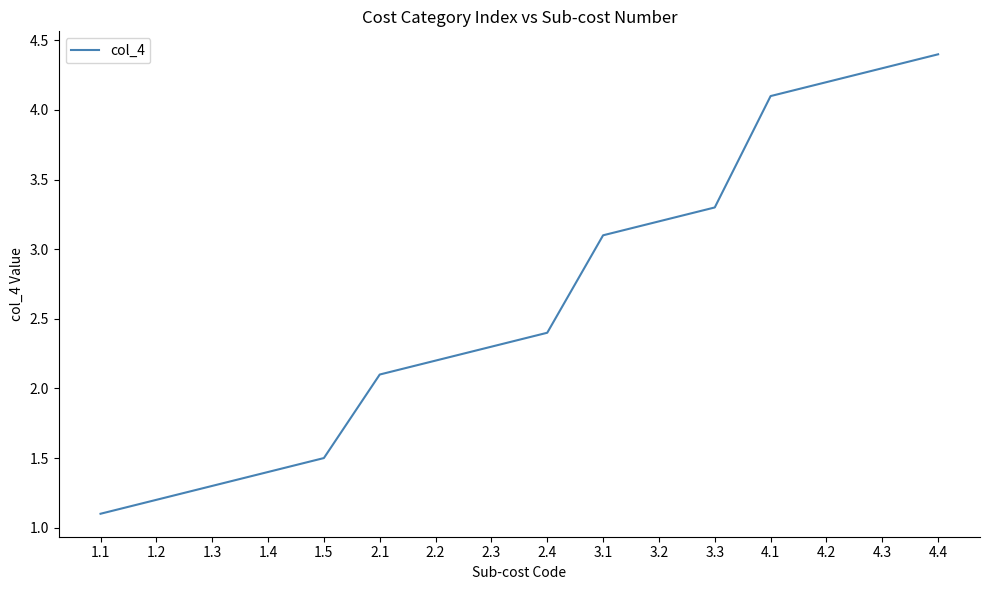

List the labels in order of value, smallest first.

1.1, 1.2, 1.3, 1.4, 1.5, 2.1, 2.2, 2.3, 2.4, 3.1, 3.2, 3.3, 4.1, 4.2, 4.3, 4.4